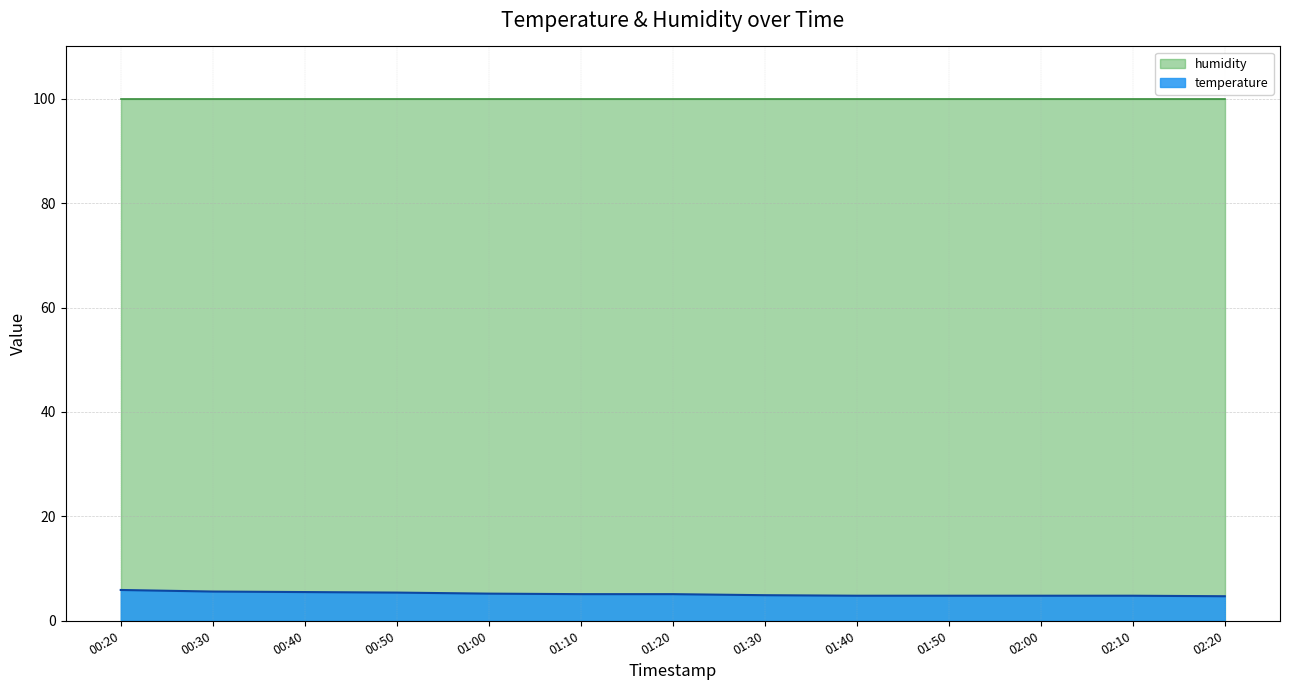

What position from the right is 02:00?

3